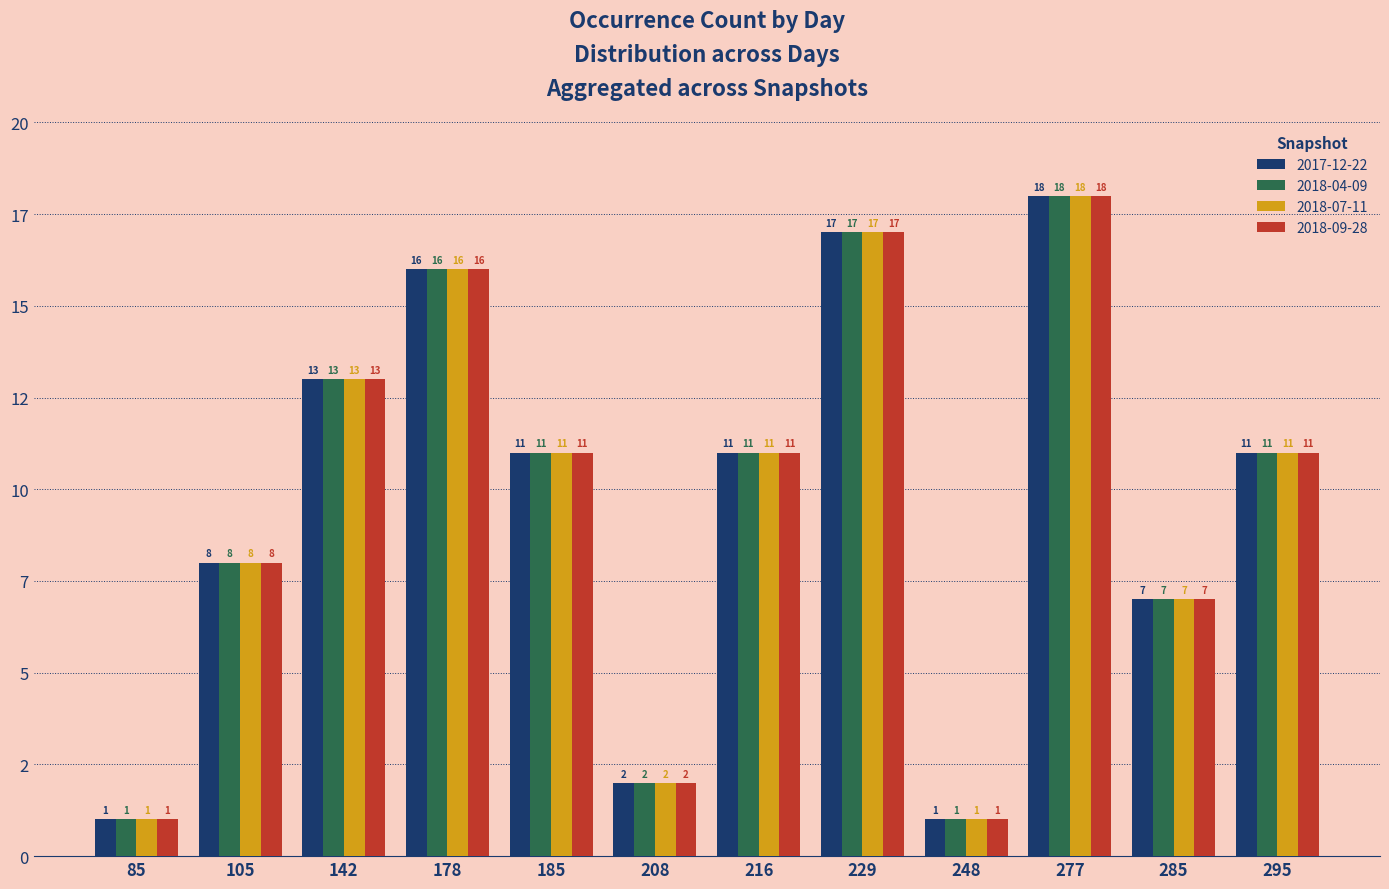

Does the chart contain any negative values?

No